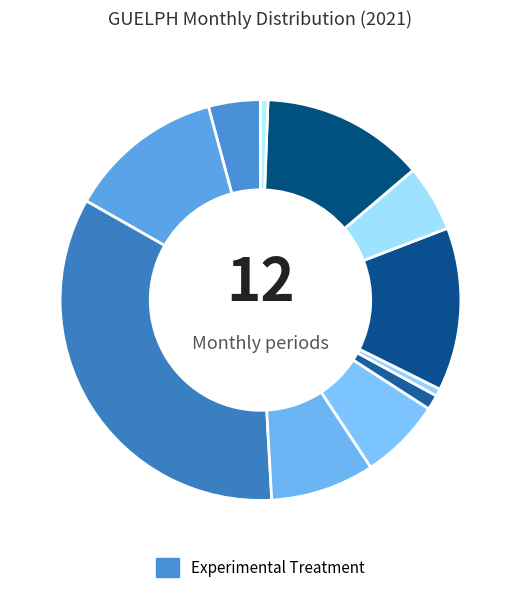

Count the number of slices in the pie.

11